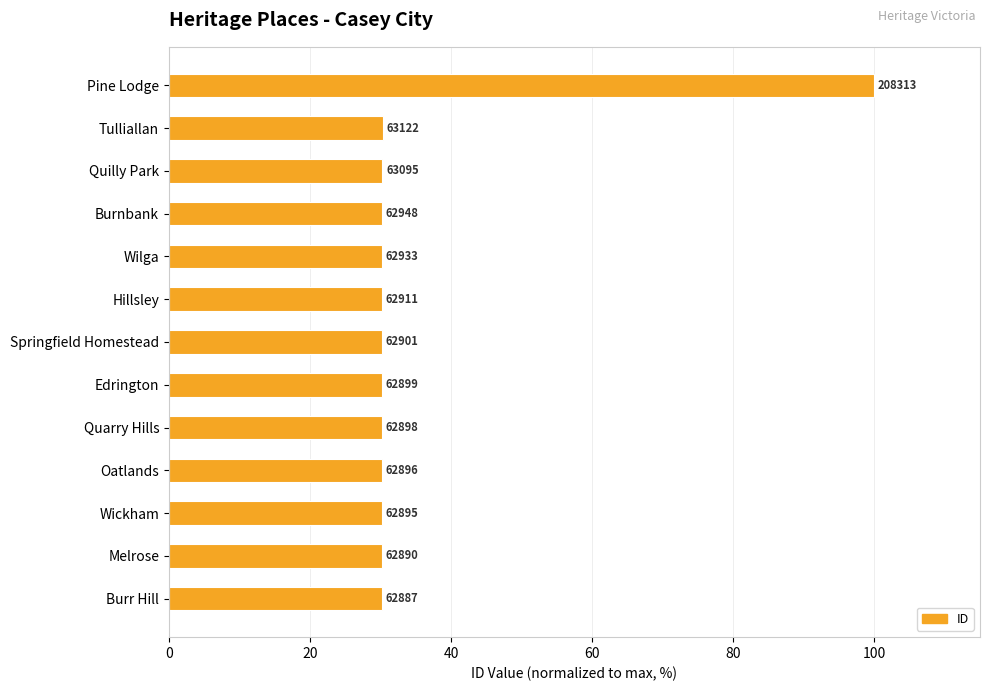

How many bars are there in total?

13